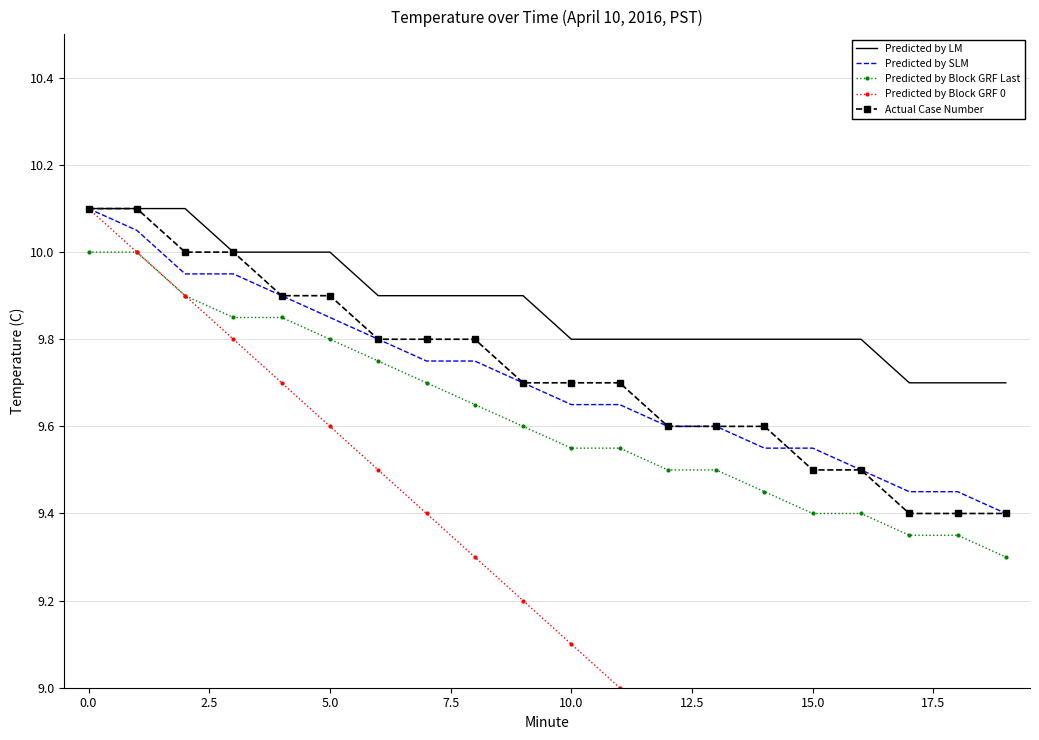

What value does the Predicted by LM series have at 13?

9.8